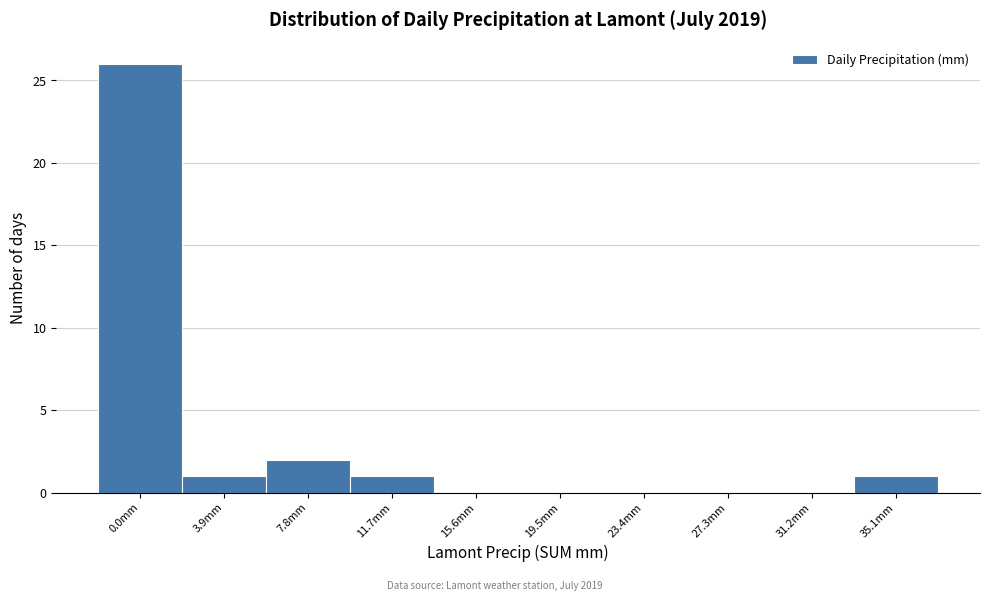

Reading left to right, transcribe all the data shown in this chart.

0.0mm=26	3.9mm=1	7.8mm=2	11.7mm=1	15.6mm=0	19.5mm=0	23.4mm=0	27.3mm=0	31.2mm=0	35.1mm=1